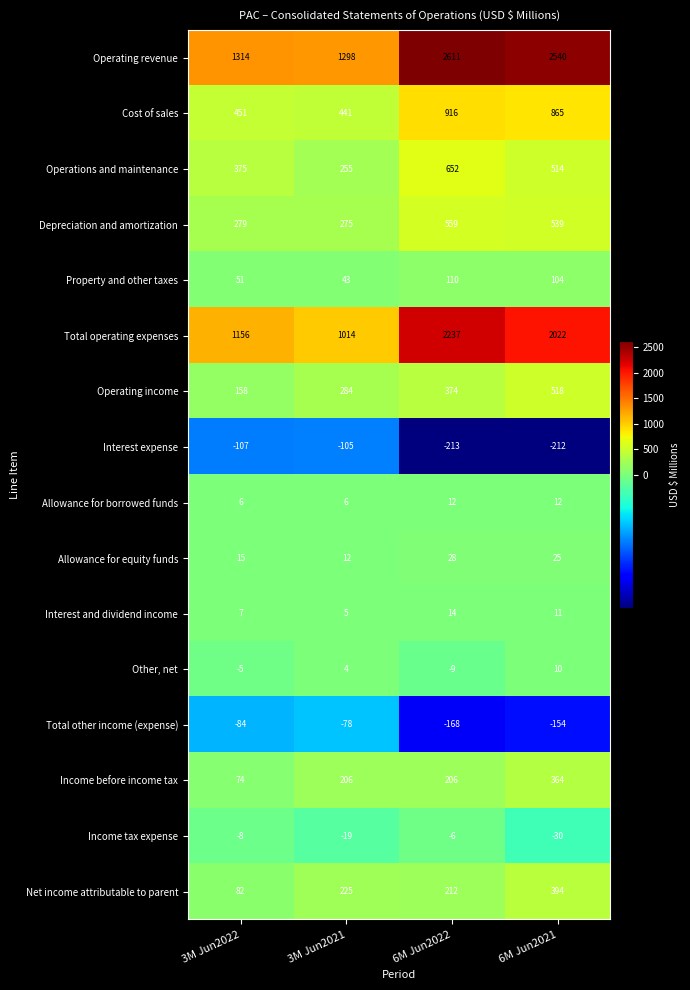

The value of Interest and dividend income at 3M Jun2021 is 5. True or false?

True